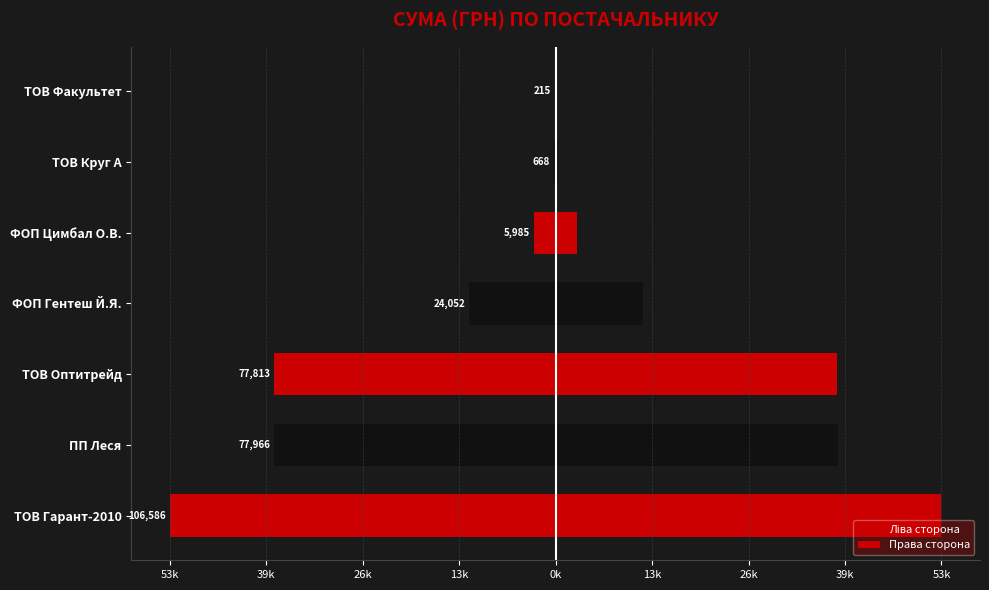

How many bars are there in total?

14